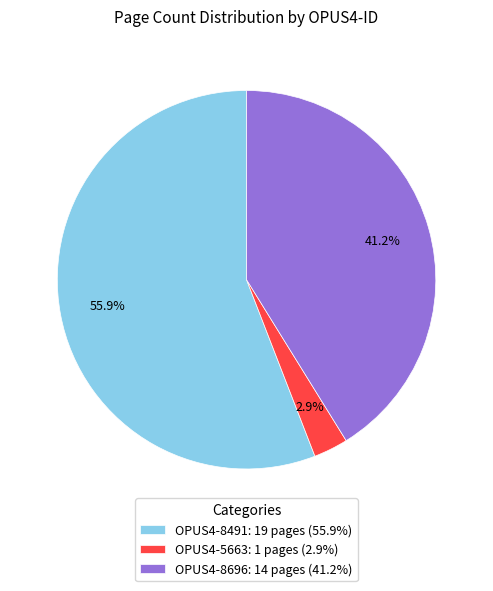

Is it true that OPUS4-8491 is 56% of the pie?

True